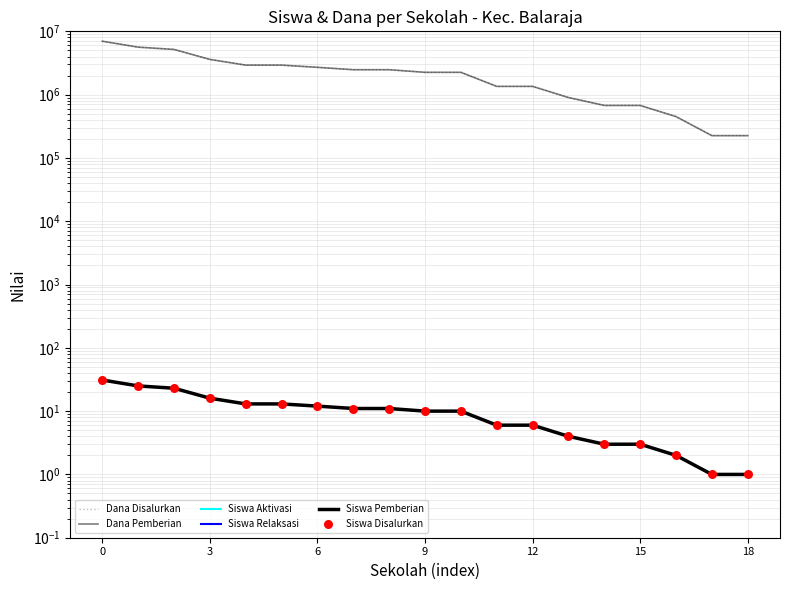

Which series contains the lowest Y value?

Siswa Aktivasi